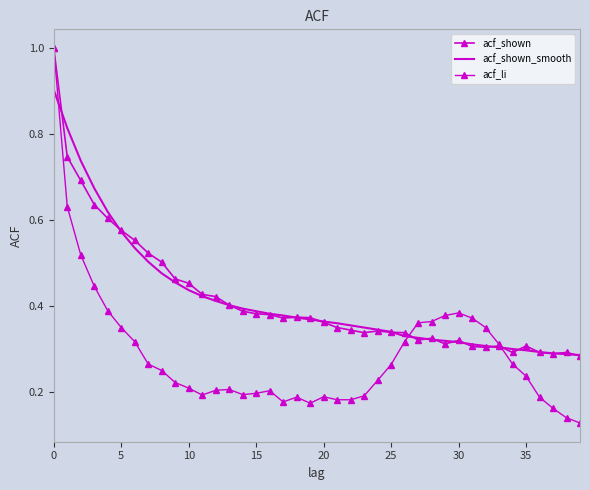

What are all the series names shown in the legend?

acf_shown, acf_shown_smooth, acf_li